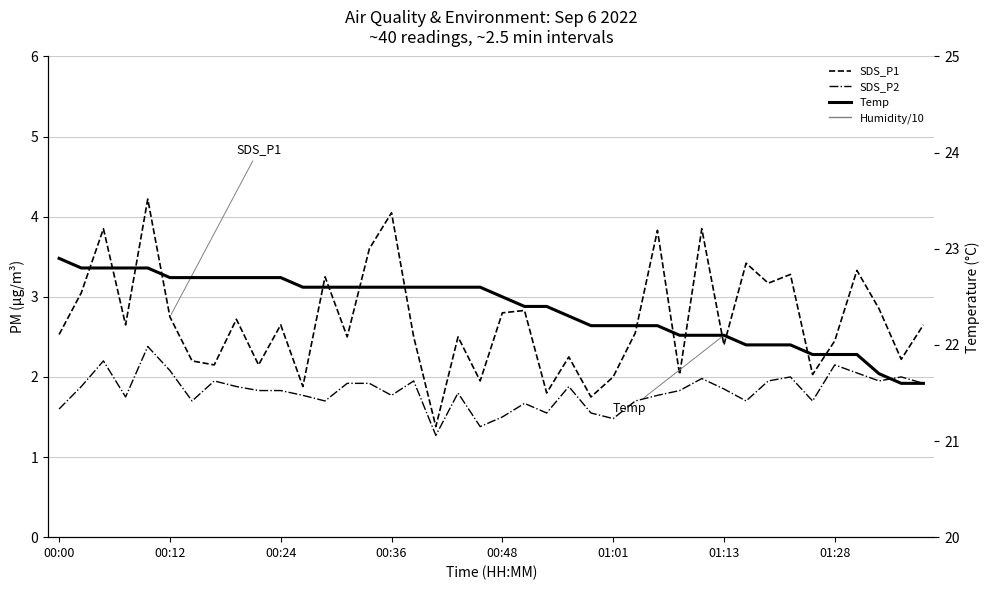

What is the maximum value shown in the chart?

22.9